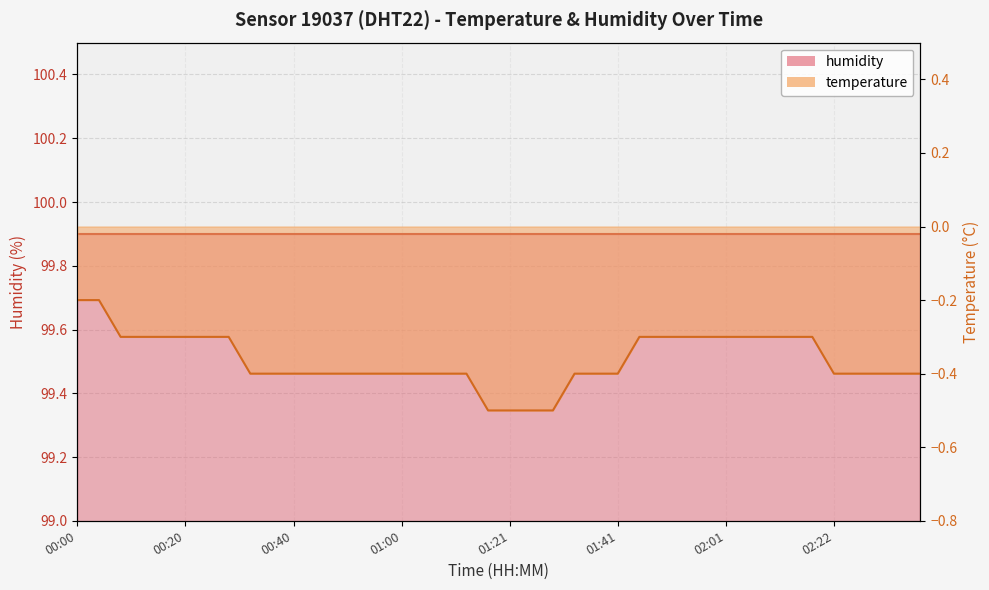

At which label is the value closest to 0?

00:00